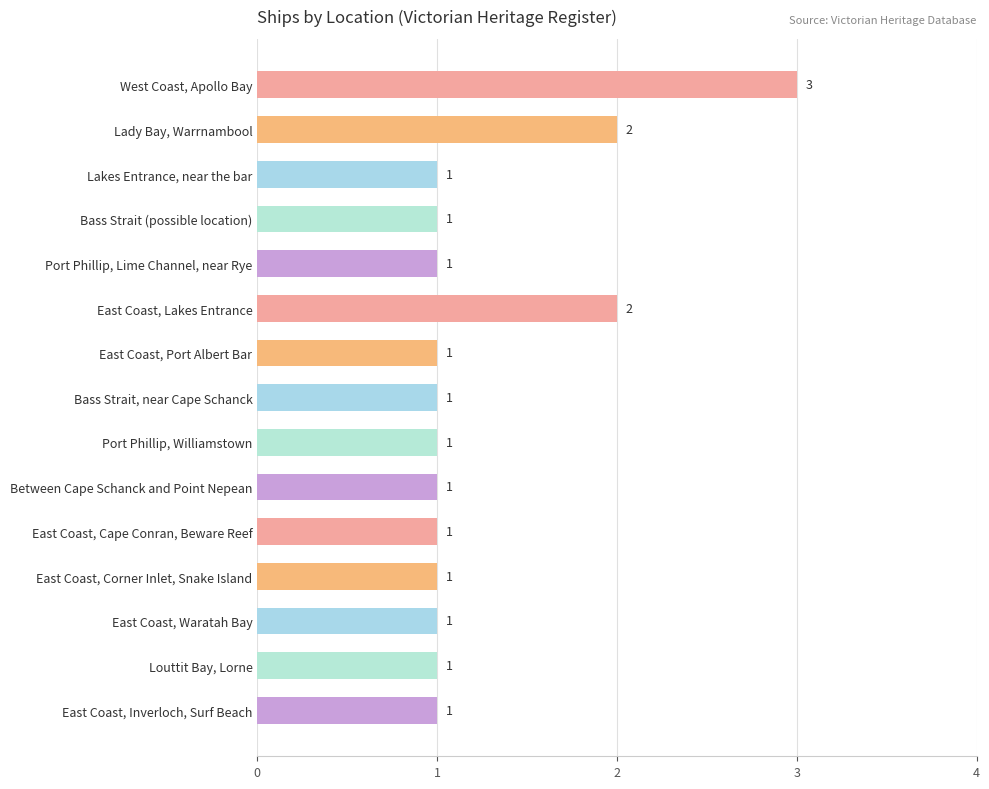

The value at East Coast, Lakes Entrance is 2. True or false?

True